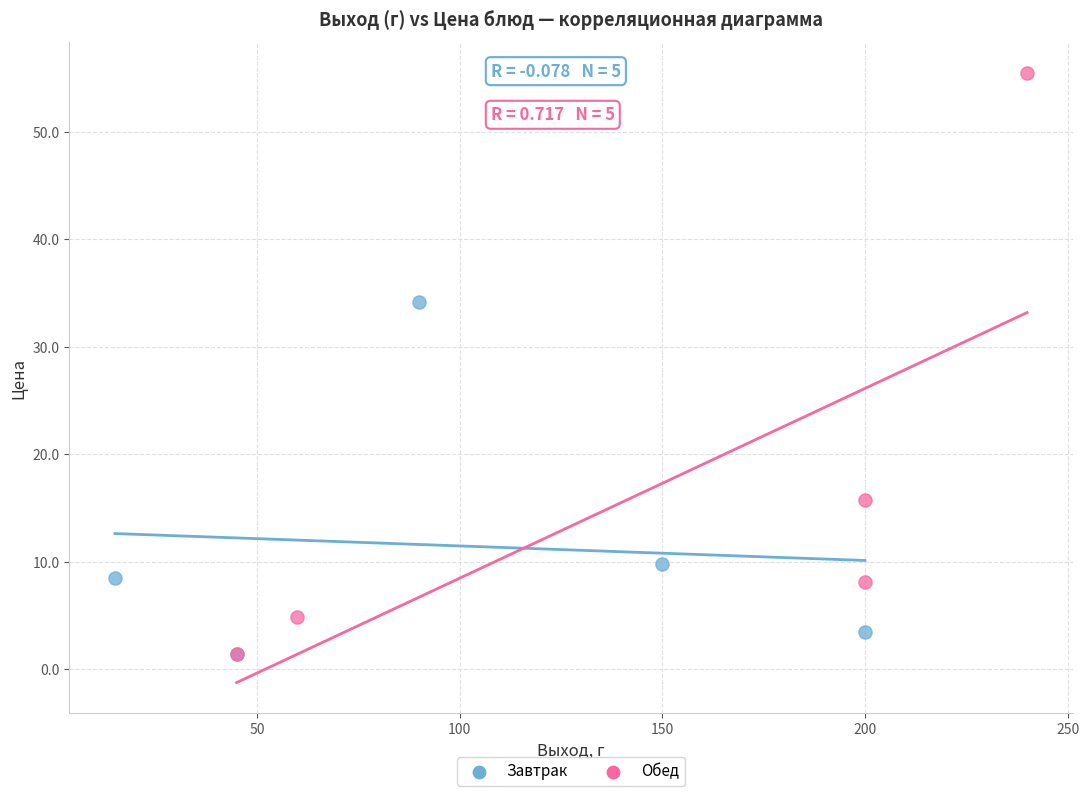

Which series contains the highest Y value?

Обед